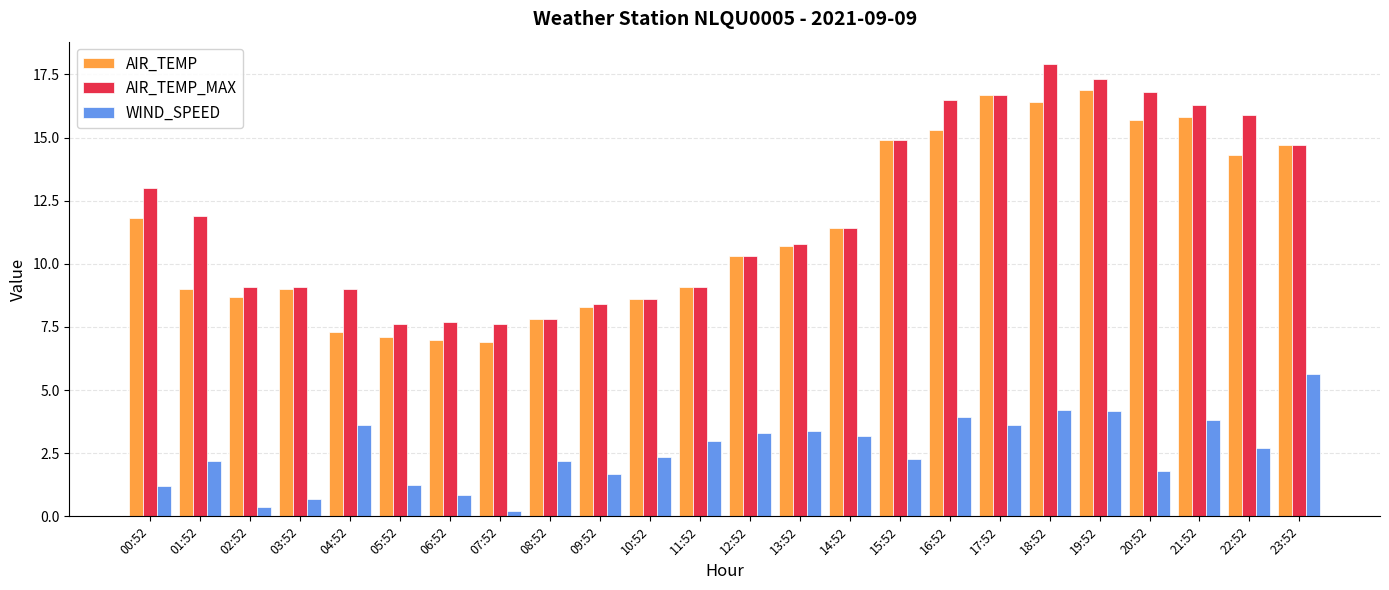

Which series has the largest range (max minus min)?

AIR_TEMP_MAX